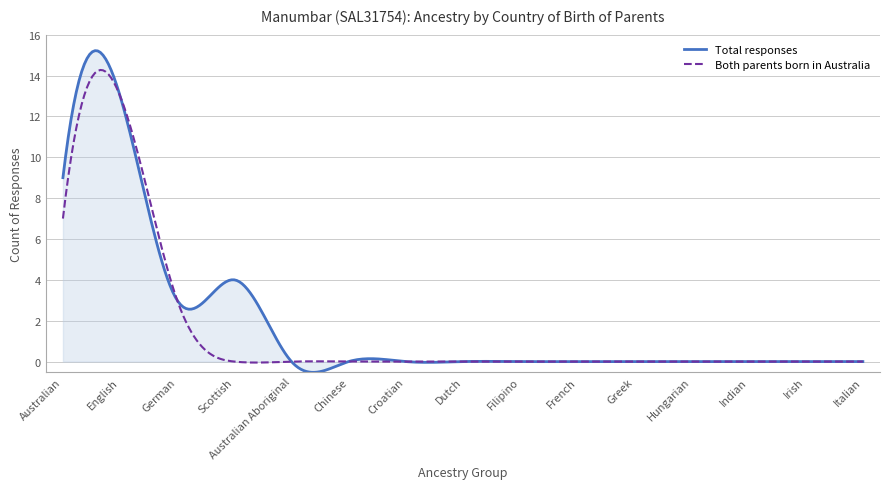

List the series in order of their peak value, lowest first.

Both parents born in Australia, Total responses